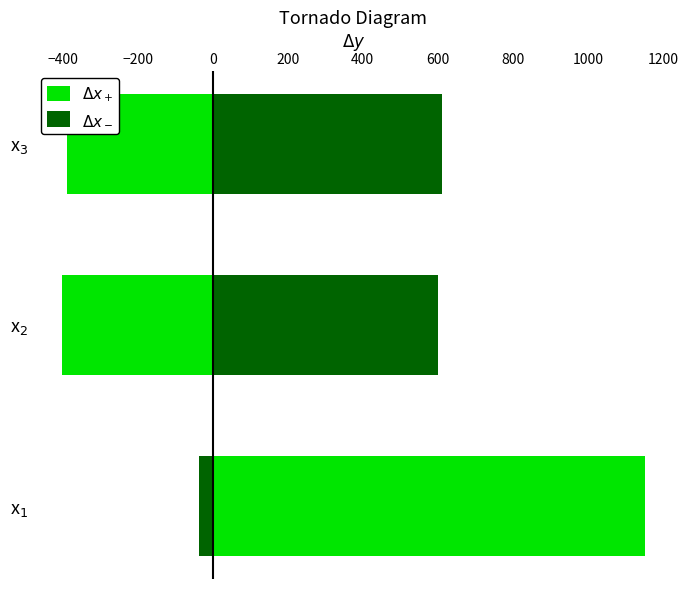

How many data points in $\Delta x_-$ are less than 600?

1